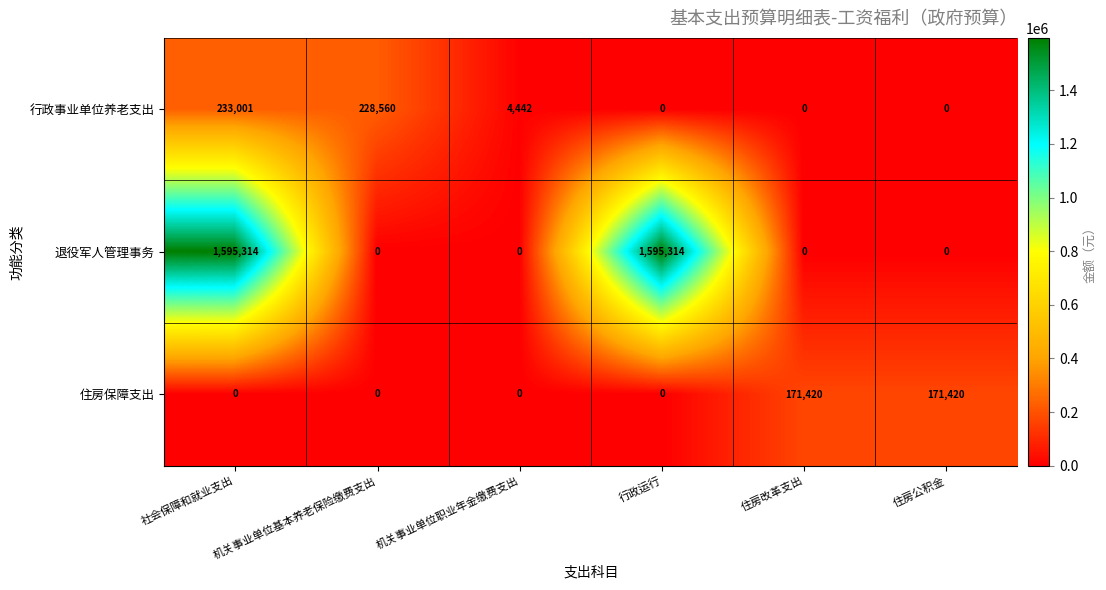

At which label is 行政事业单位养老支出 closest to 116500?

机关事业单位职业年金缴费支出